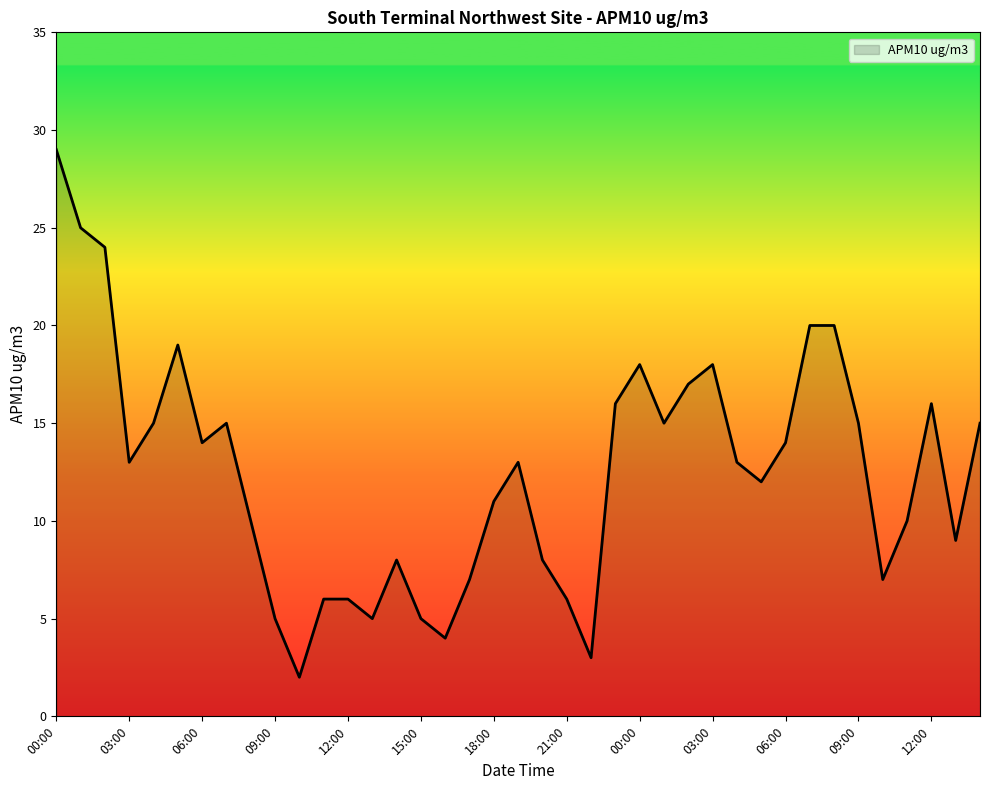

What is the greatest value displayed?

29